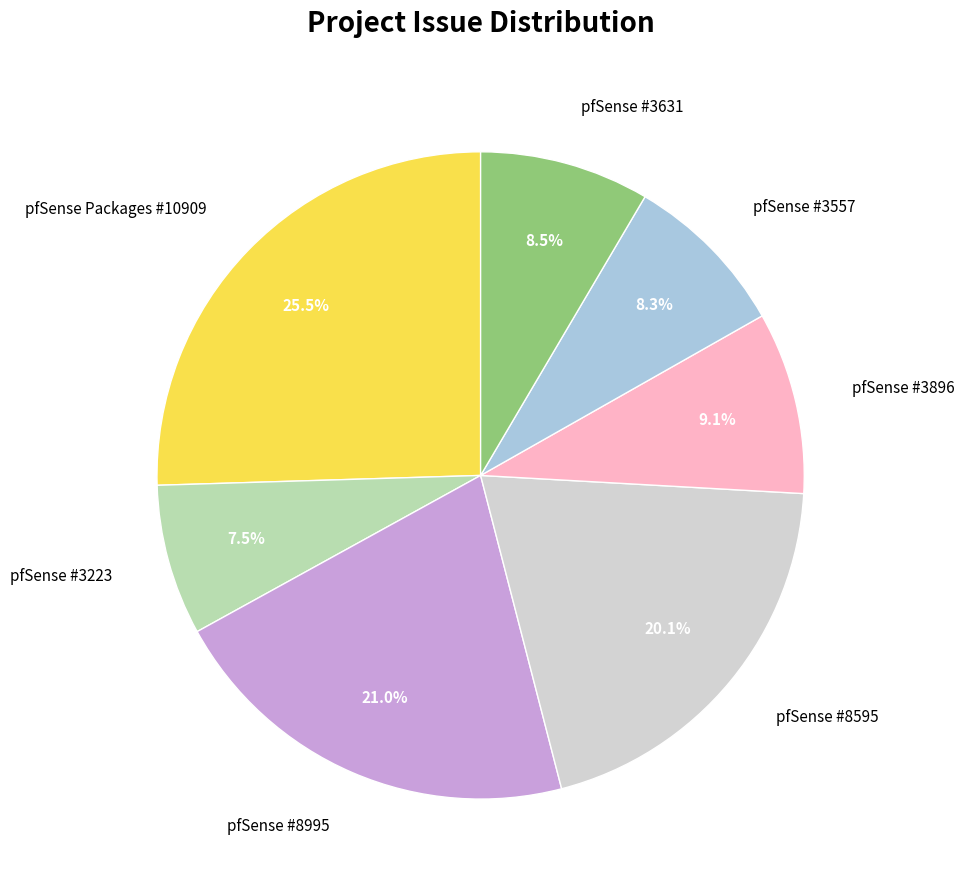

How many segments does this pie chart have?

7